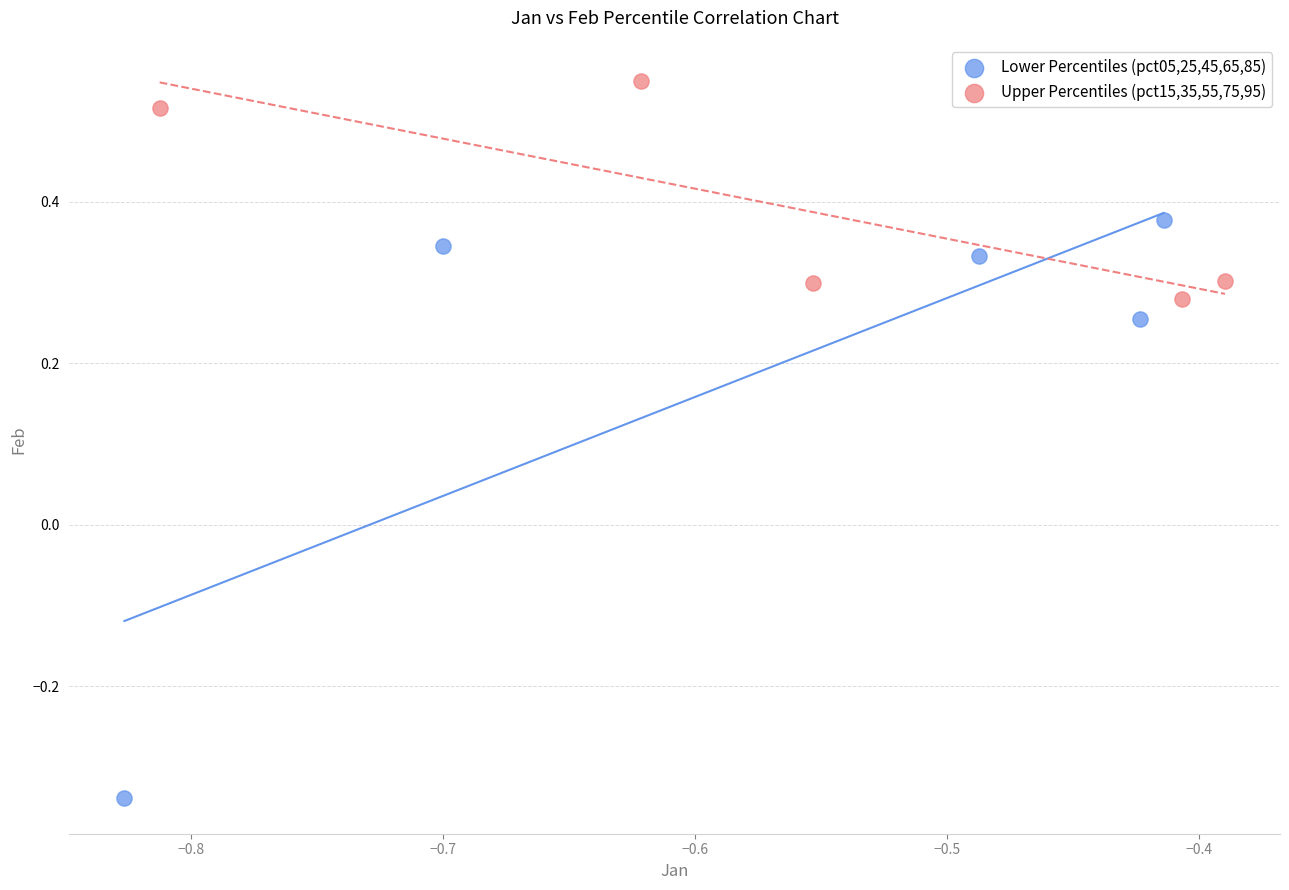

Which series contains the lowest Y value?

Lower Percentiles (pct05,25,45,65,85)